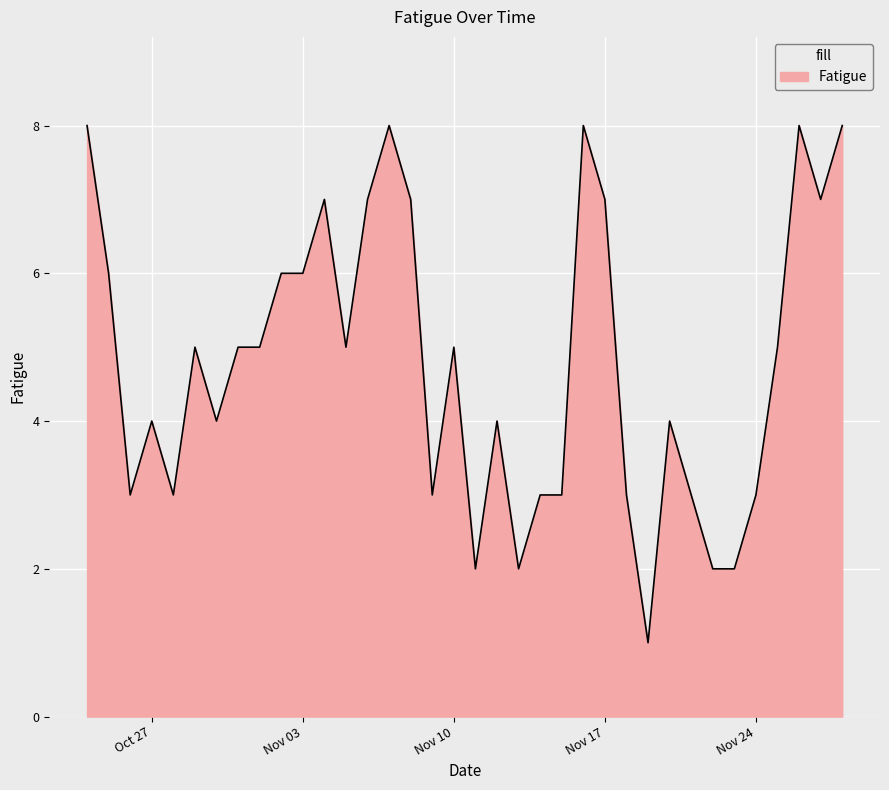

What is the maximum value shown in the chart?

8